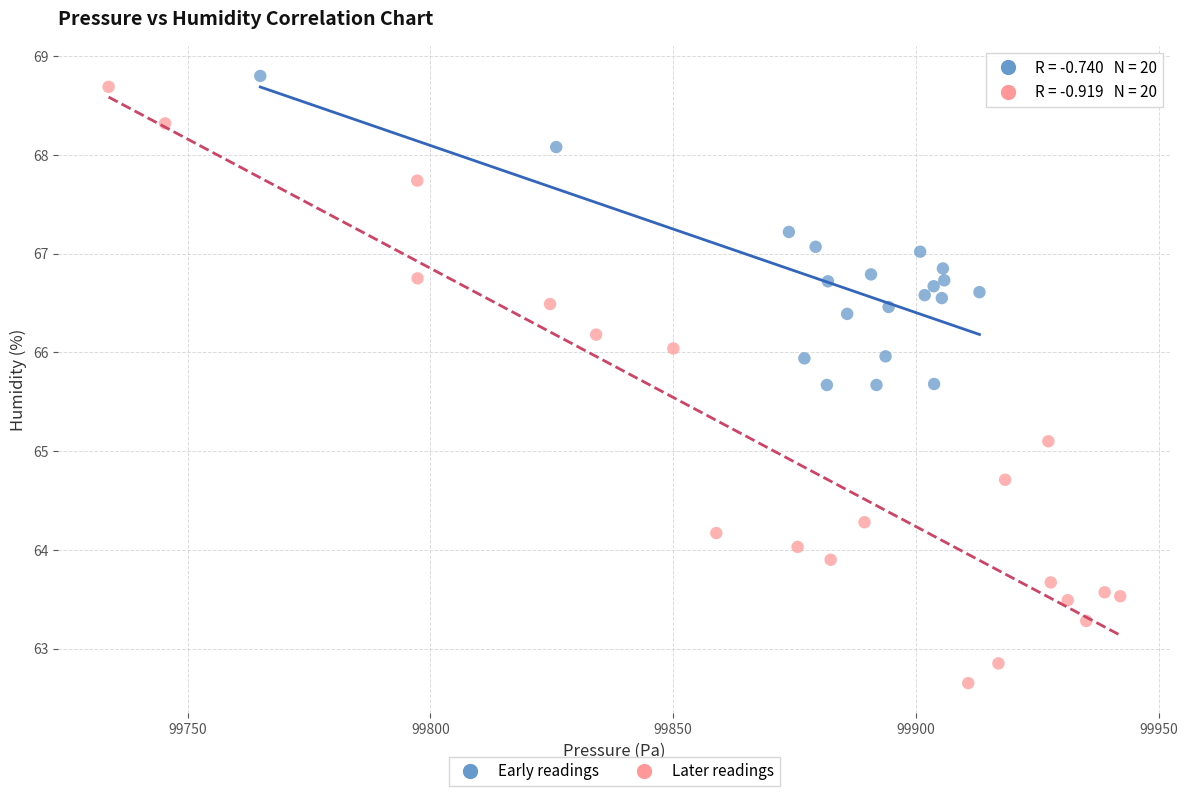

Which series has the widest spread of Y values?

Later readings